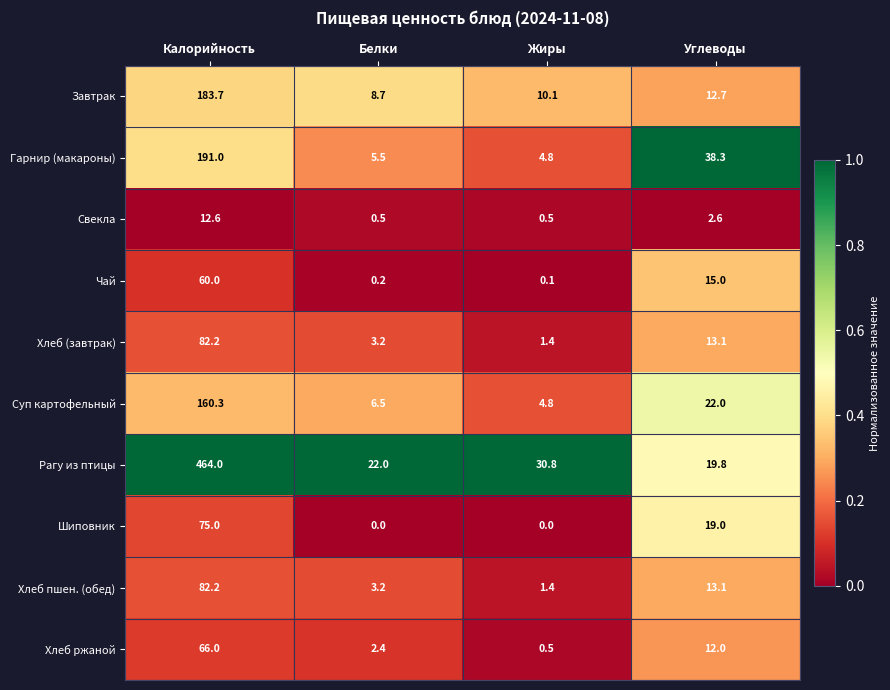

What is the highest value of the Гарнир (макароны) series?

191.0